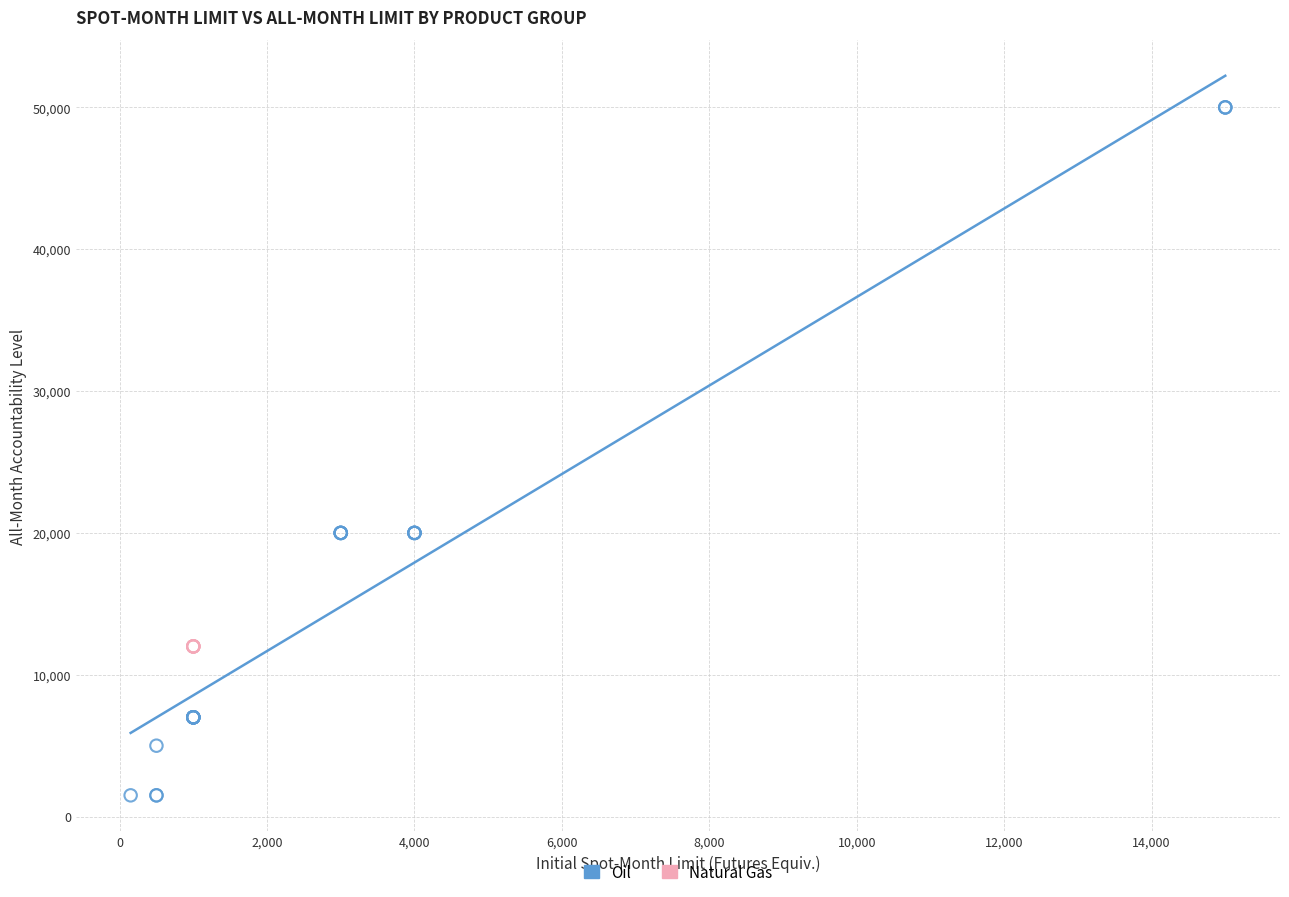

Which series reaches the maximum Y coordinate?

Oil